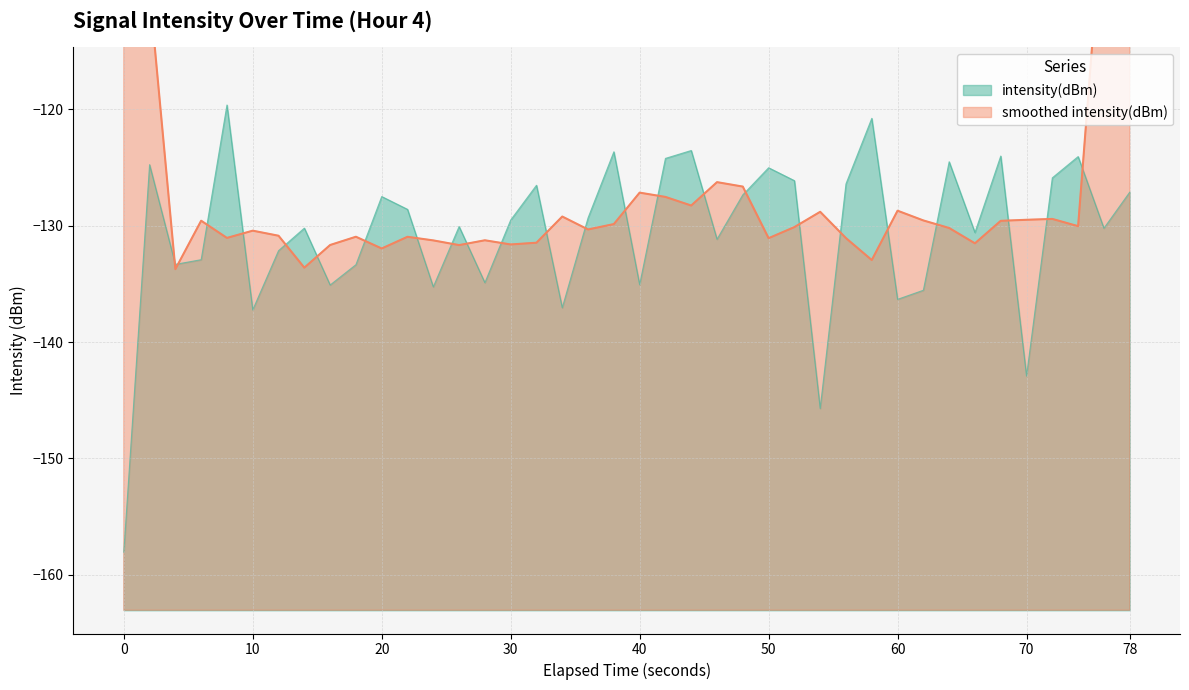

What is the lowest value of the intensity(dBm) series?

-158.1